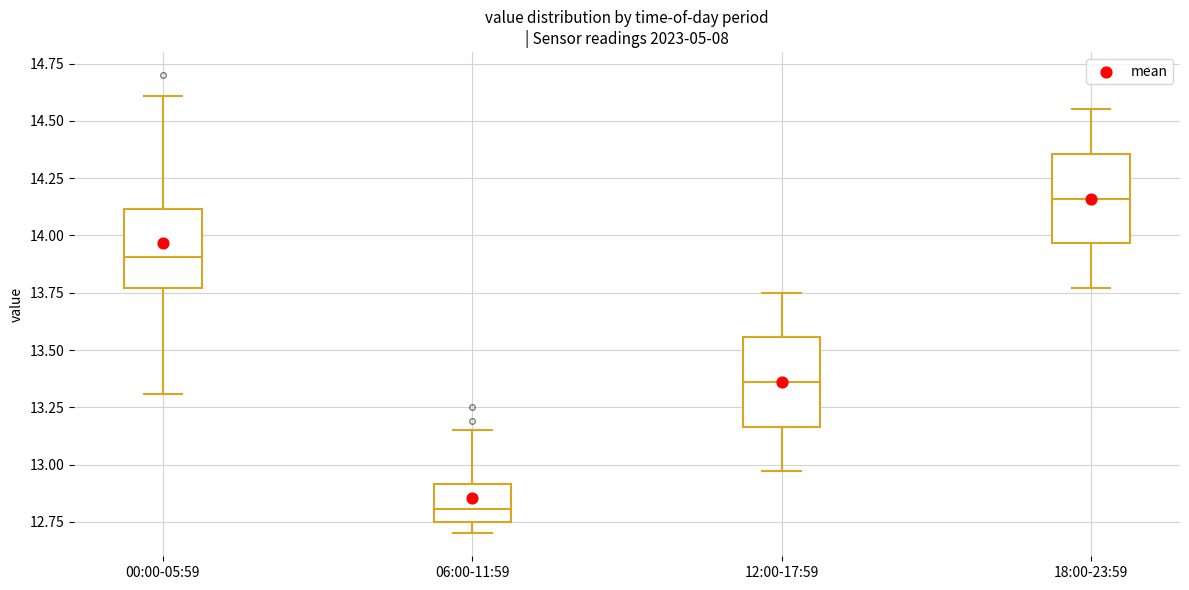

Reading left to right, read every box against the y-axis: the position of its median line, the range the box covers, and the ends of its whiskers. The values are not printed on the chart, so give them approximately, as read against the axis.

00:00-05:59: median 13.90, box 13.75 to 14.10, whiskers 13.30 to 14.60
06:00-11:59: median 12.80, box 12.75 to 12.90, whiskers 12.70 to 13.15
12:00-17:59: median 13.35, box 13.15 to 13.55, whiskers 12.95 to 13.75
18:00-23:59: median 14.15, box 13.95 to 14.35, whiskers 13.75 to 14.55